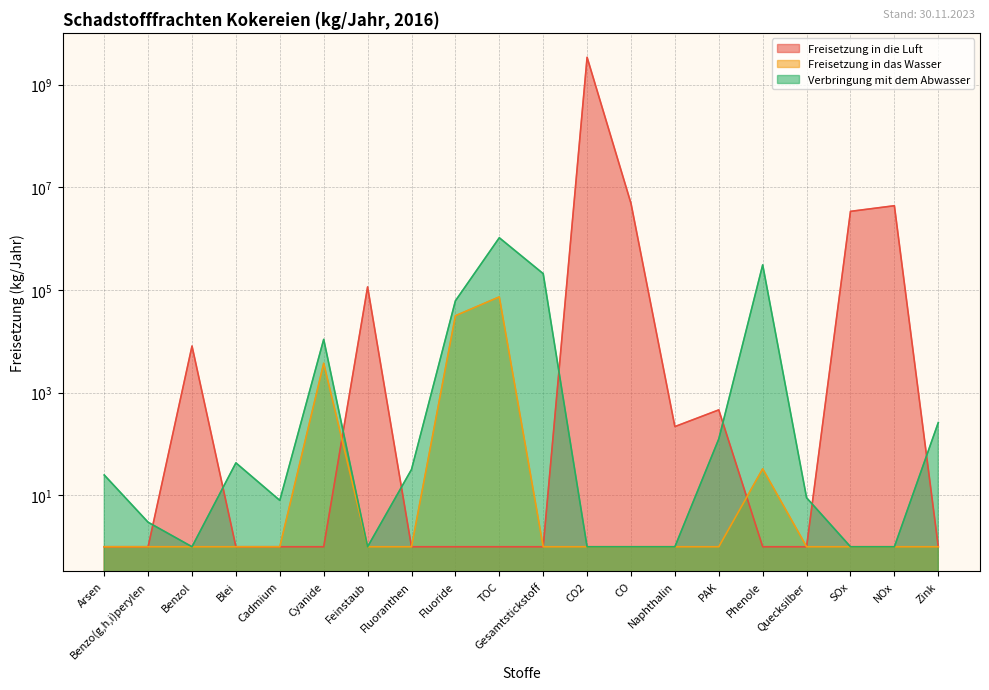

The value of Verbringung mit dem Abwasser at Zink is 461. True or false?

False